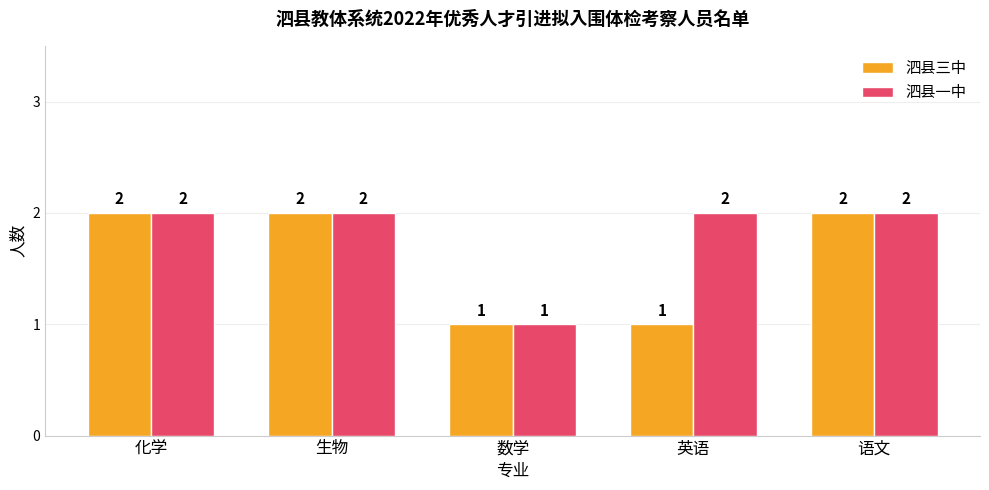

Reading left to right, what are all the values shown in this chart?

泗县三中: 化学=2	生物=2	数学=1	英语=1	语文=2
泗县一中: 化学=2	生物=2	数学=1	英语=2	语文=2